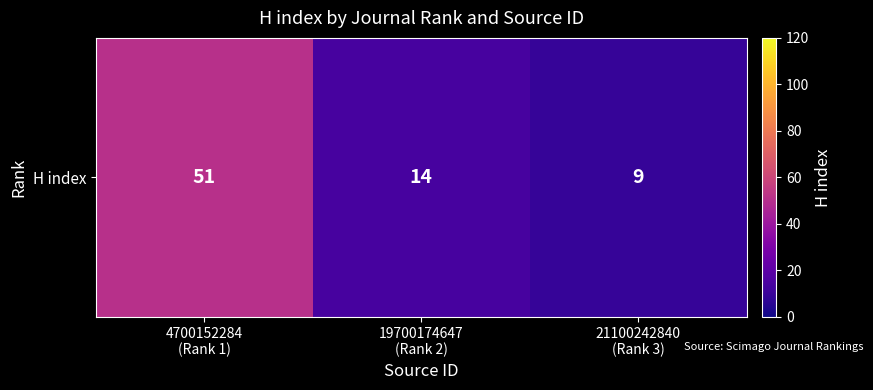

Reading left to right, extract all data points from this chart.

51	14	9